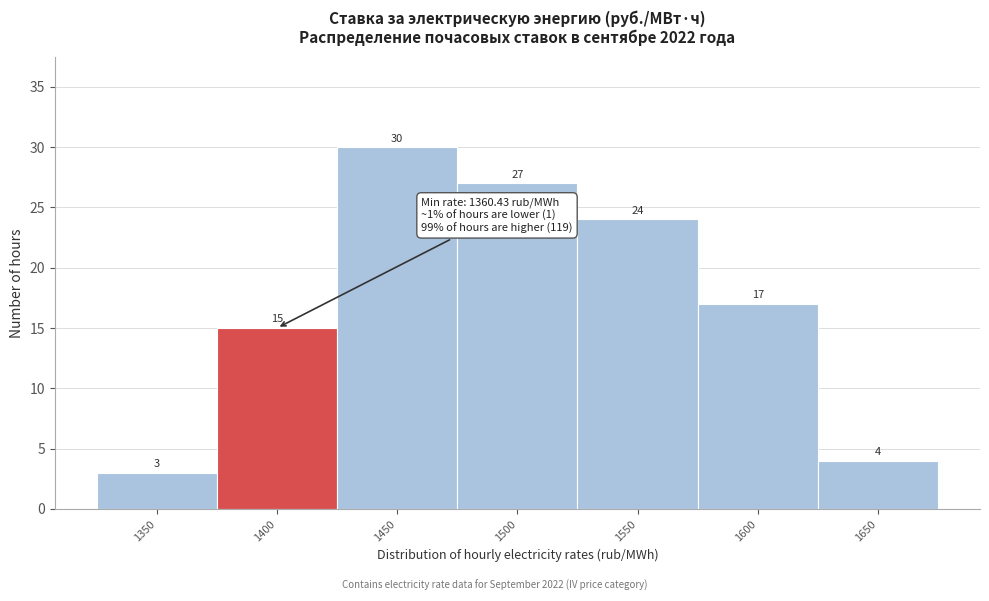

Reading left to right, extract all data points from this chart.

3	15	30	27	24	17	4